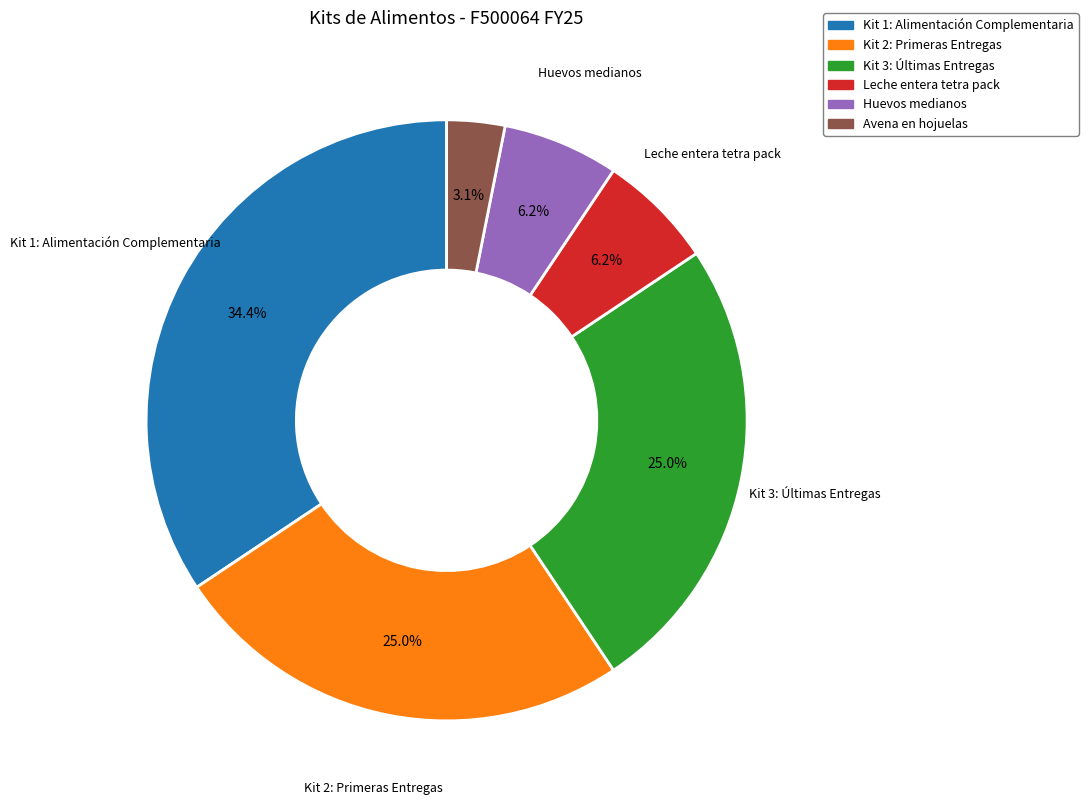

What is the largest slice in the pie chart?

Kit 1: Alimentación Complementaria